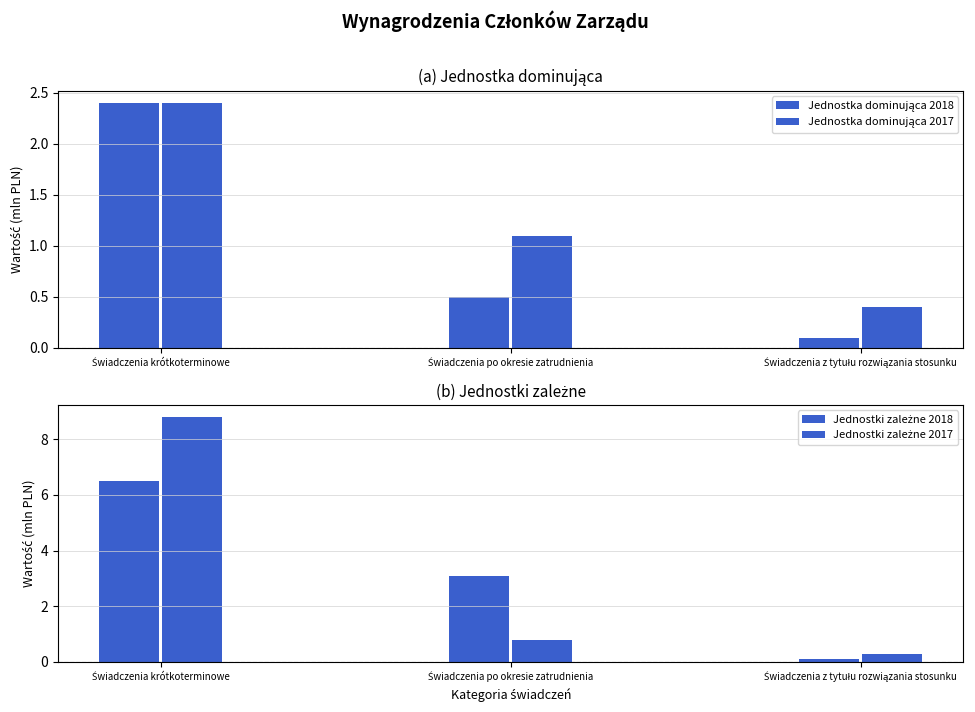

What is the difference between the Jednostka dominująca 2017 values at Świadczenia krótkoterminowe and Świadczenia po okresie zatrudnienia?

1.3